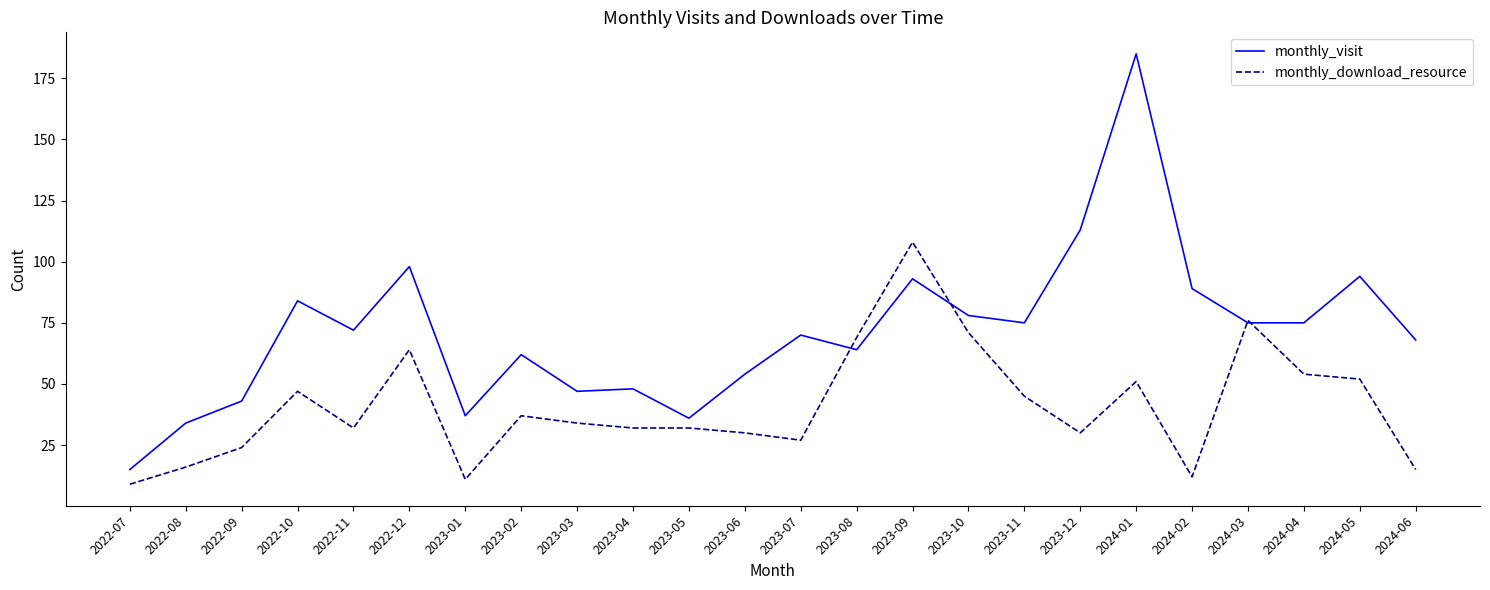

What is the minimum value for monthly_visit?

15